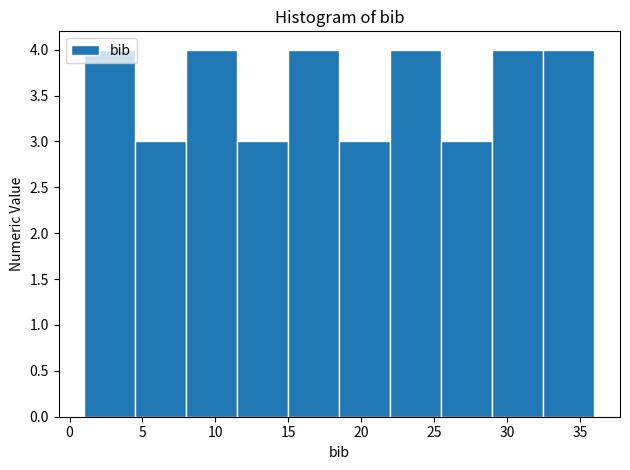

How tall is the bar that spans 18.5 to 22.0 on the x-axis? The values are not printed on the chart, so give them approximately, as read against the axis.

3